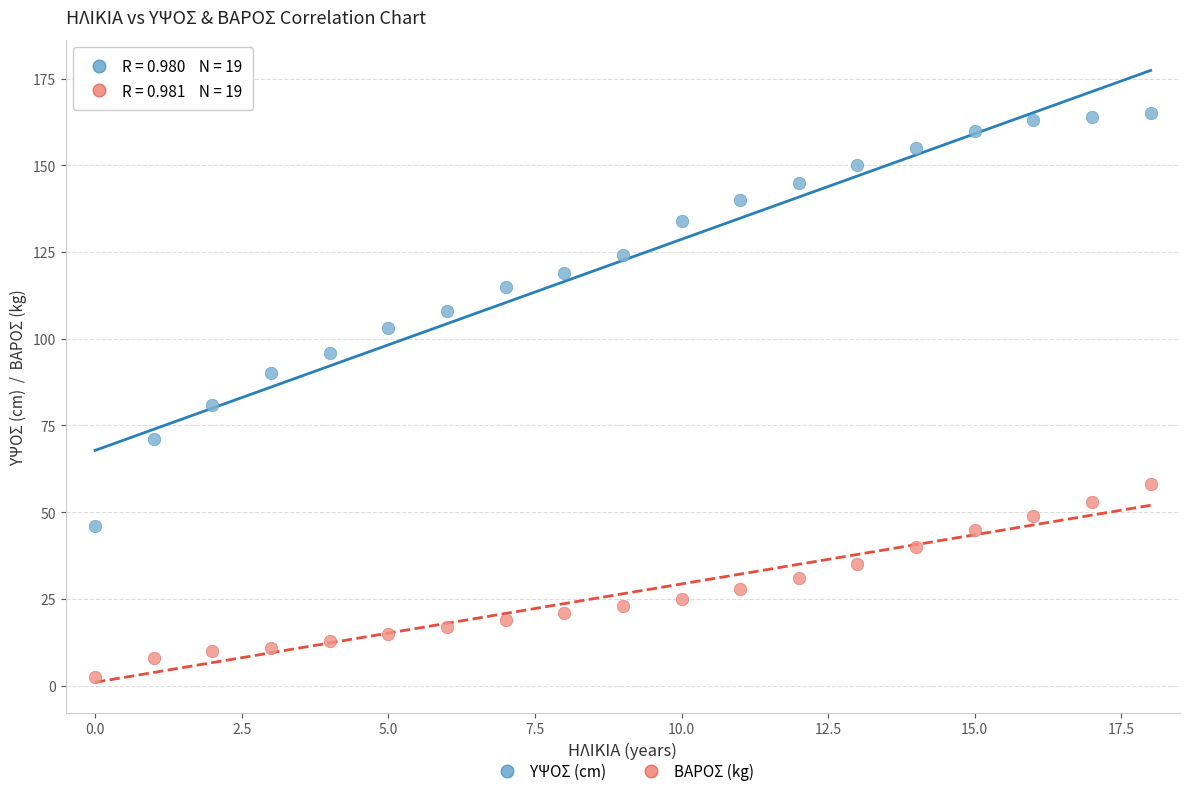

Across all series, what Y value is closest to 83?

81.0